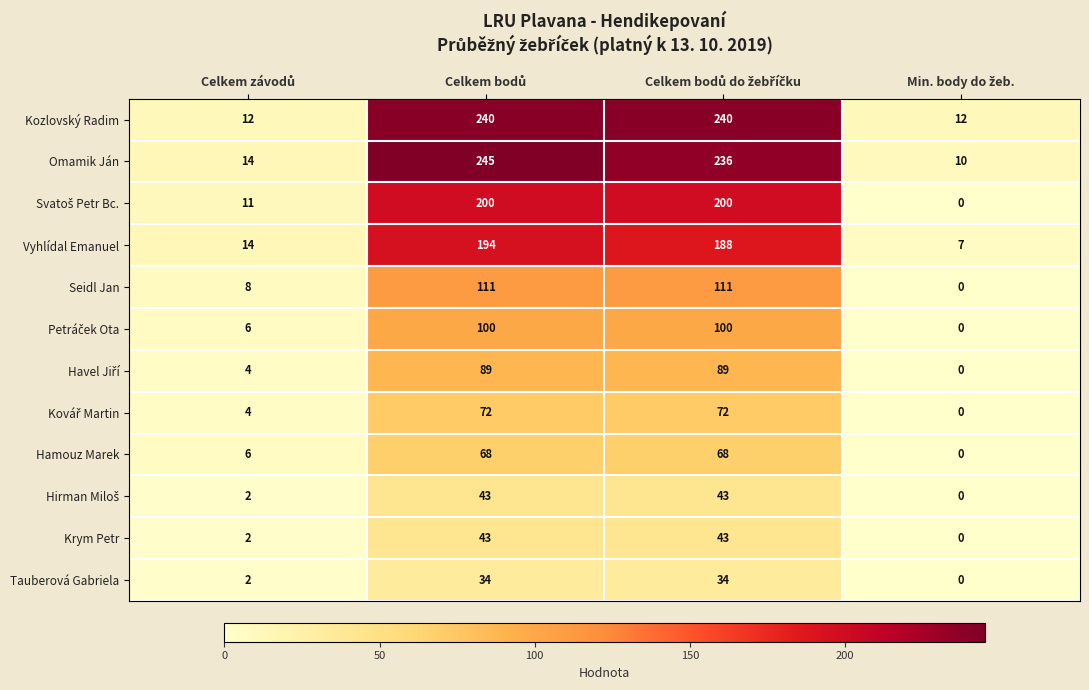

Which series has the widest spread of values?

Omamik Ján